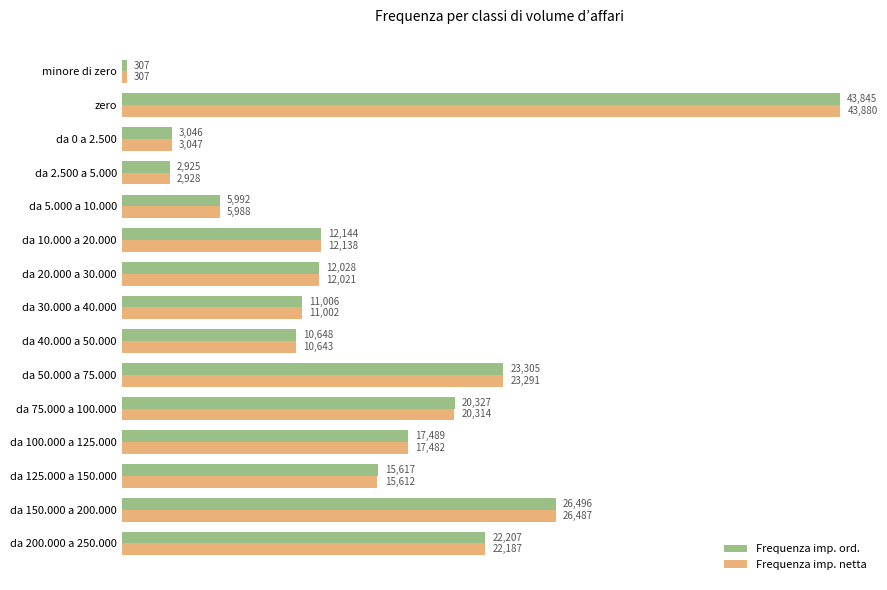

The value of Frequenza imp. netta at da 30.000 a 40.000 is 11002. True or false?

True